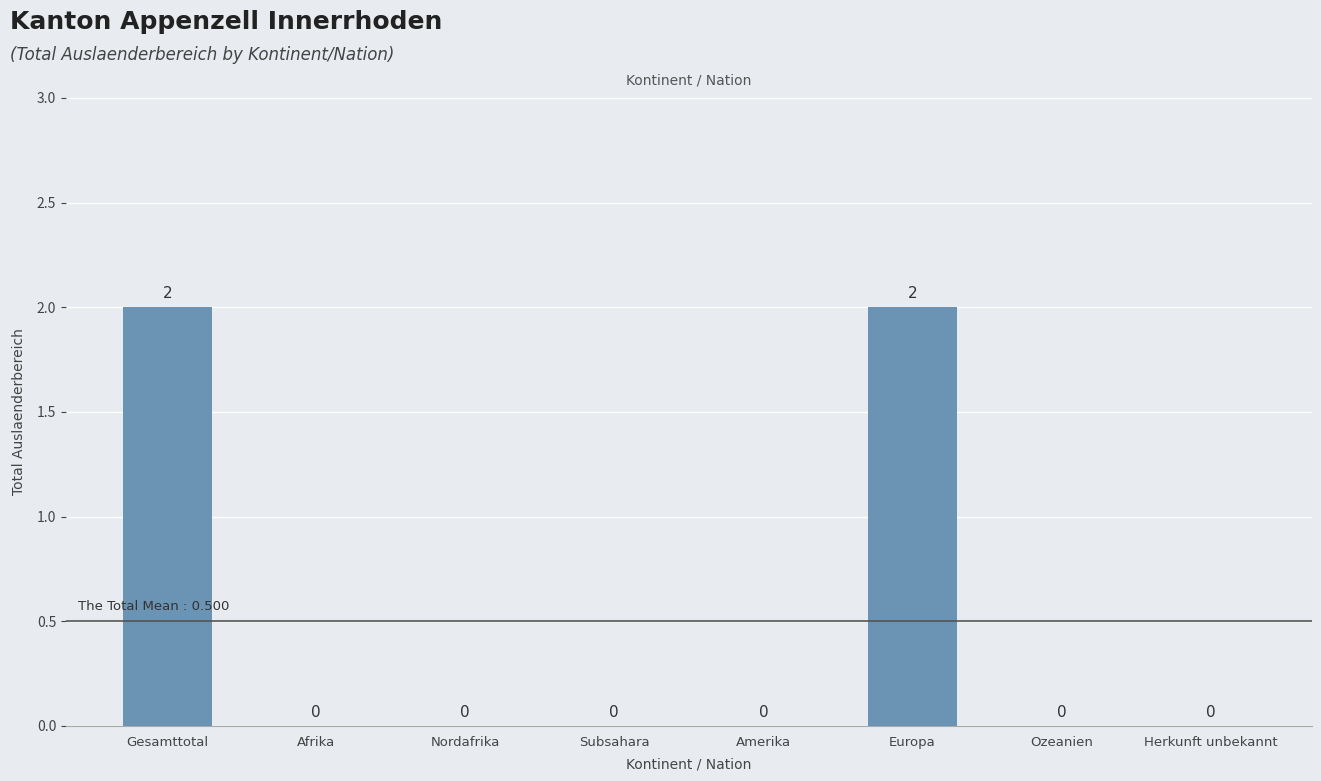

True or false: the data shows 0 at Afrika.

True